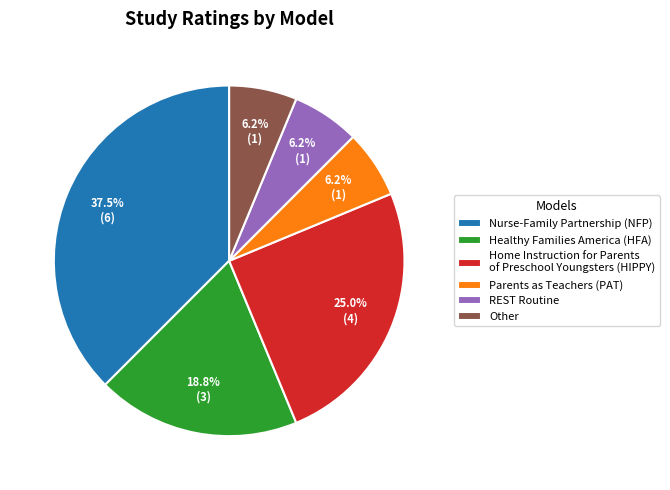

Which category has the biggest portion of the pie?

Nurse-Family Partnership (NFP)